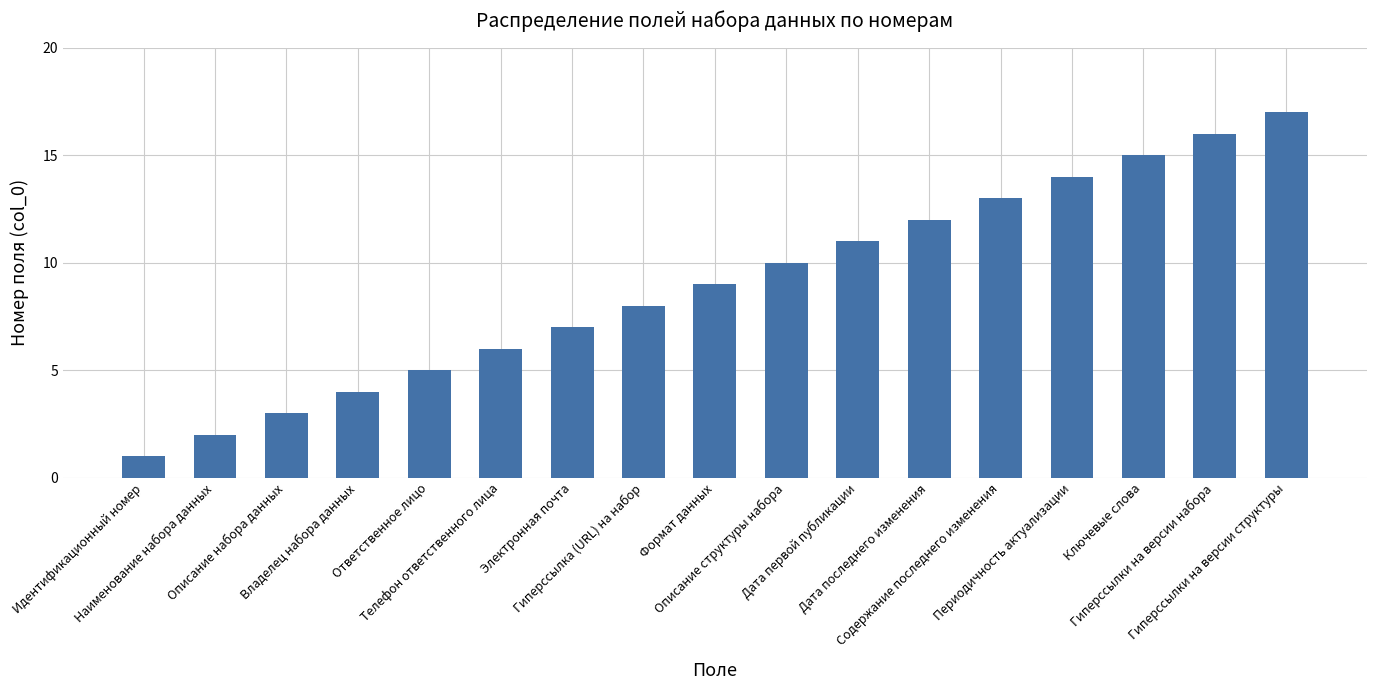

Which category has the lowest value across all series?

Идентификационный номер